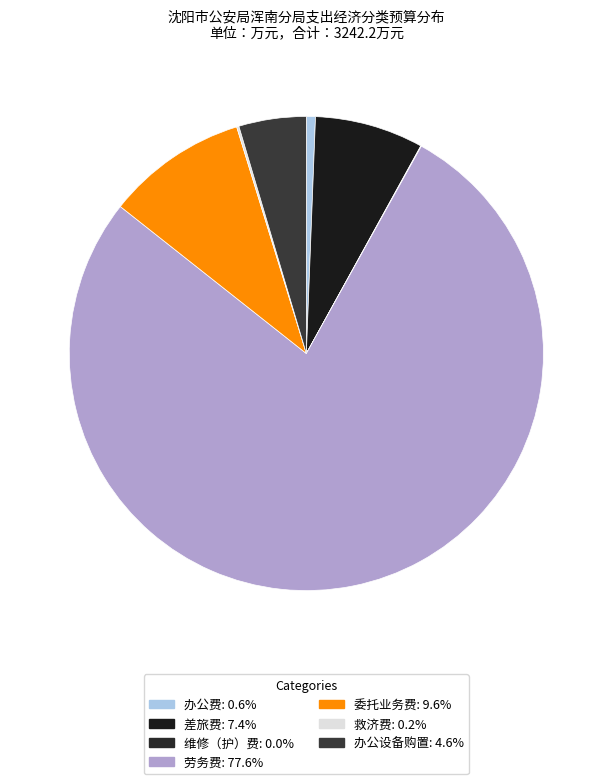

What is the ratio of the value at 办公费 to the value at 救济费?

4.0